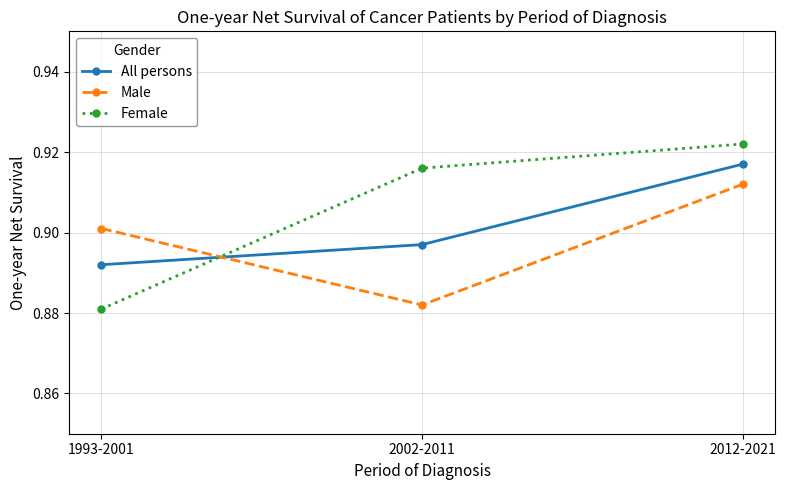

The value of Male at 1993-2001 is 1.4. True or false?

False